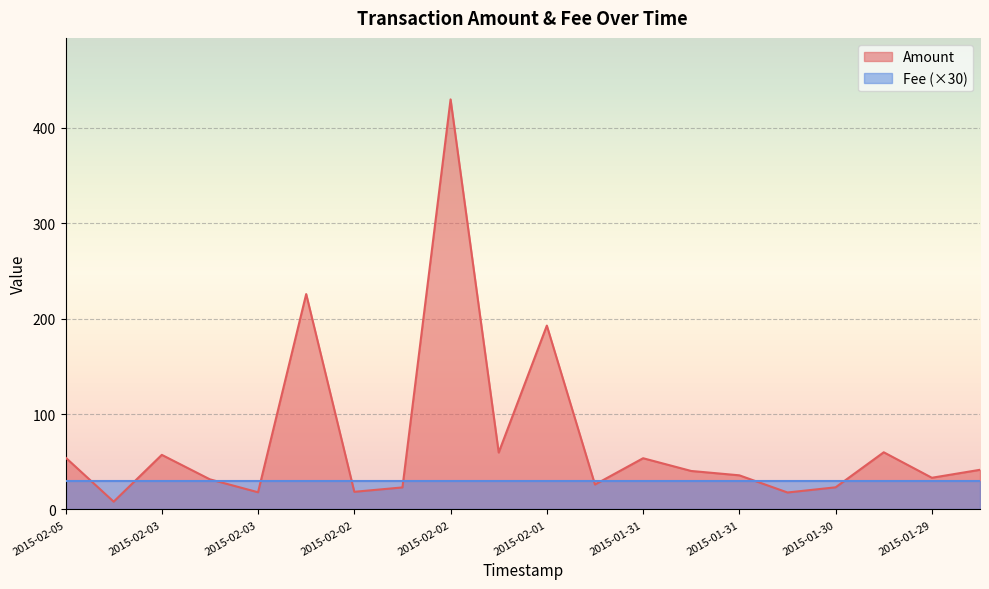

The value at 2015-01-30 is 79.9. True or false?

False